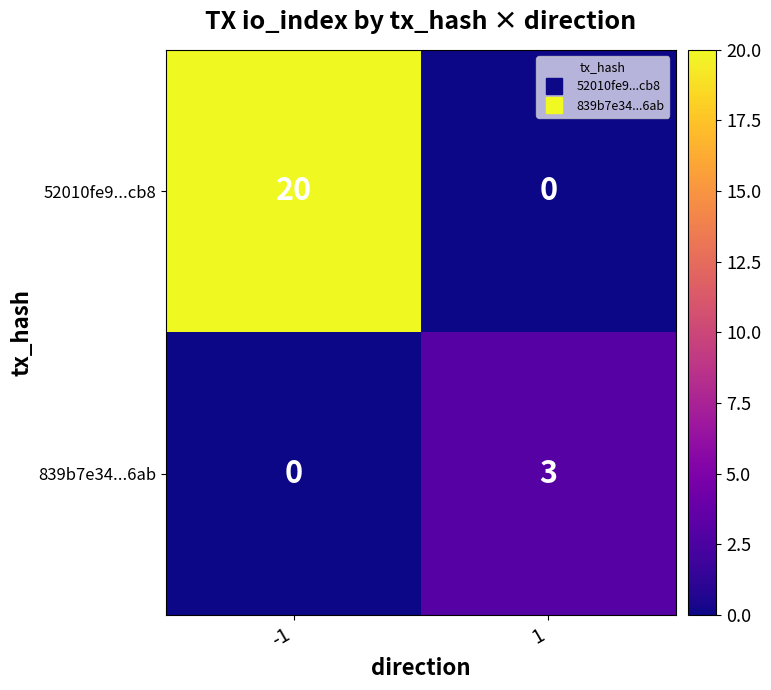

True or false: 839b7e34...6ab has a value of 5 at 1.

False